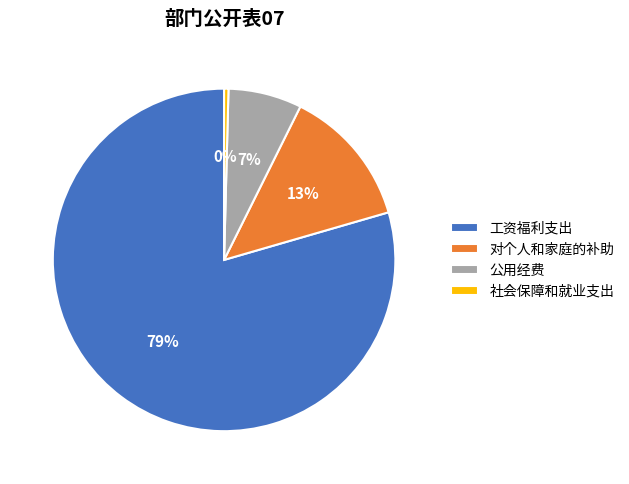

How many segments does this pie chart have?

4